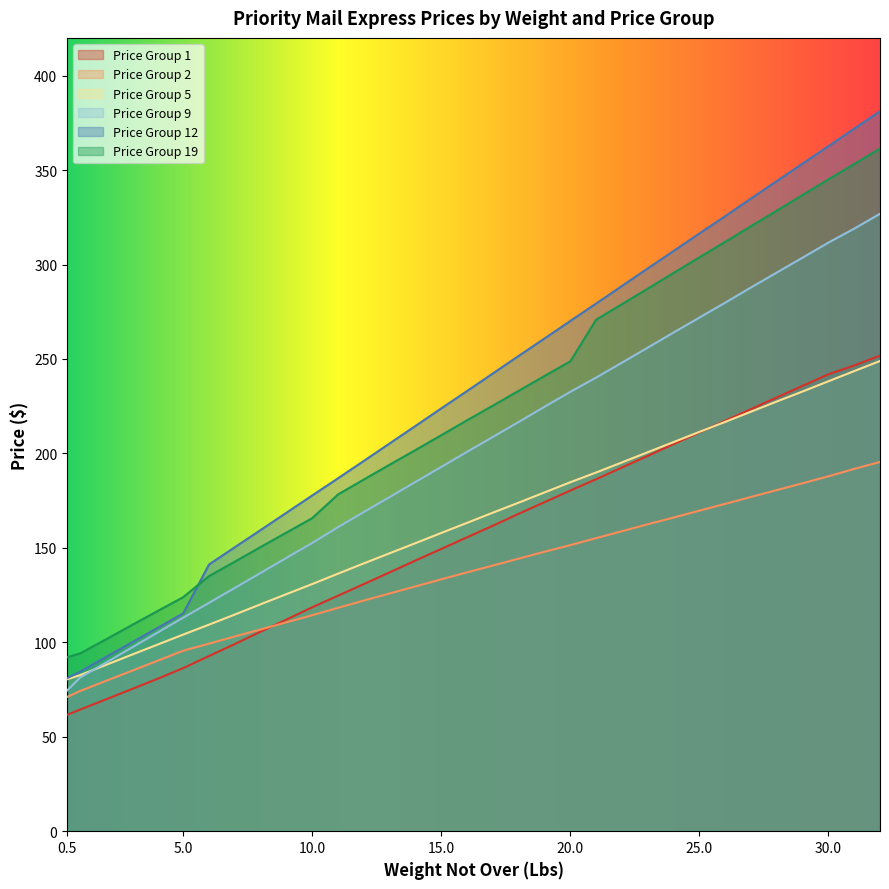

Where is Price Group 5 nearest to the value 164?

16